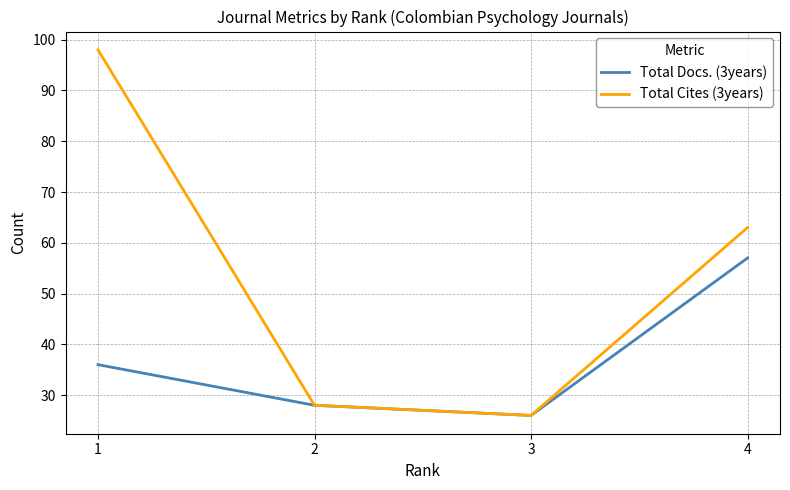

Rank the series by their average value, from lowest to highest.

Total Docs. (3years), Total Cites (3years)